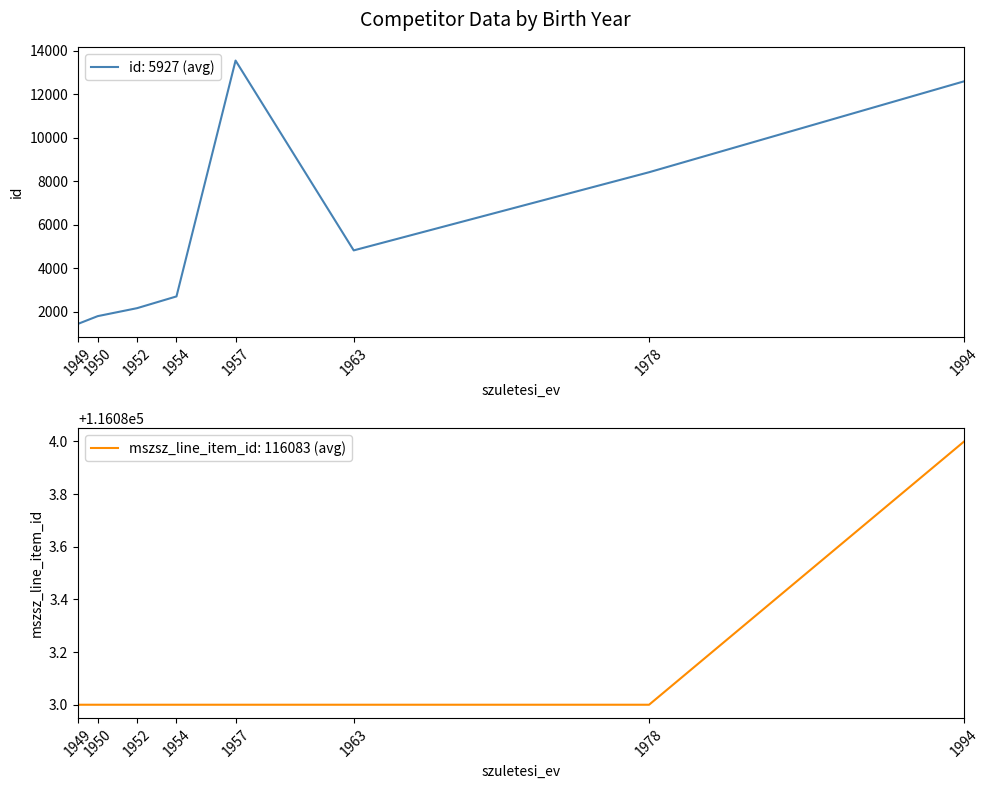

True or false: mszsz_line_item_id and id intersect in this chart.

False